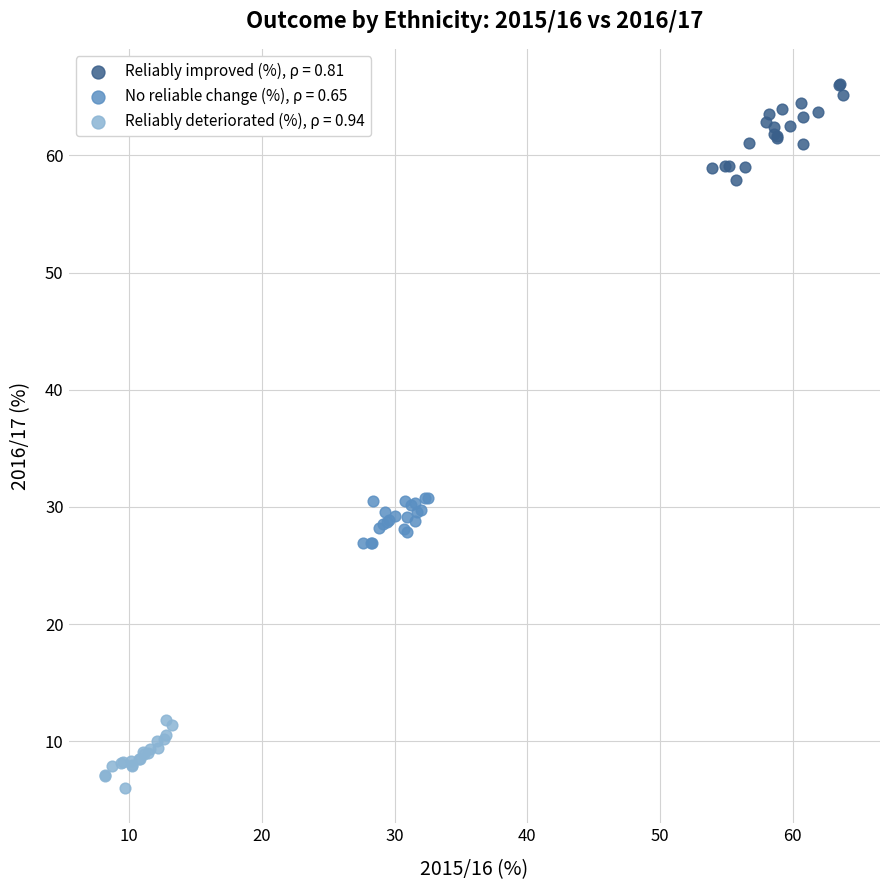

Which series reaches the maximum Y coordinate?

Reliably improved (%), ρ = 0.81